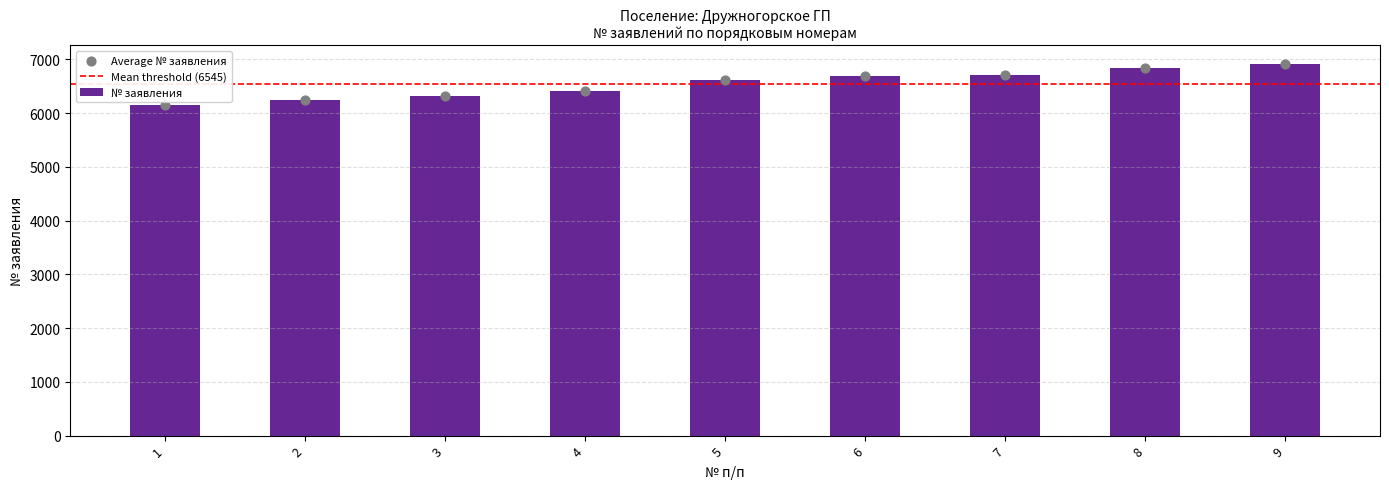

Approximately how many times larger is the value at 1 compared to 4?

1.0